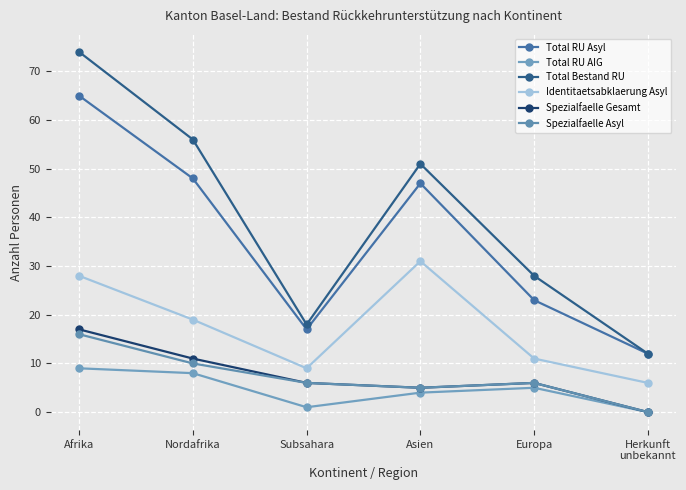

The Spezialfaelle Asyl series shows 27 at Afrika. True or false?

False